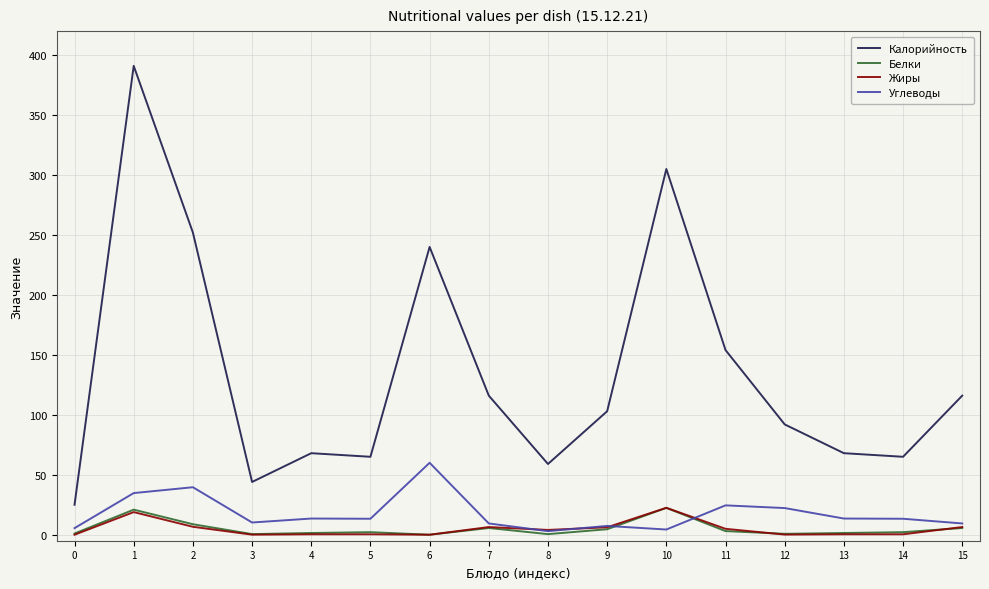

Read the Жиры value at 1.

18.9